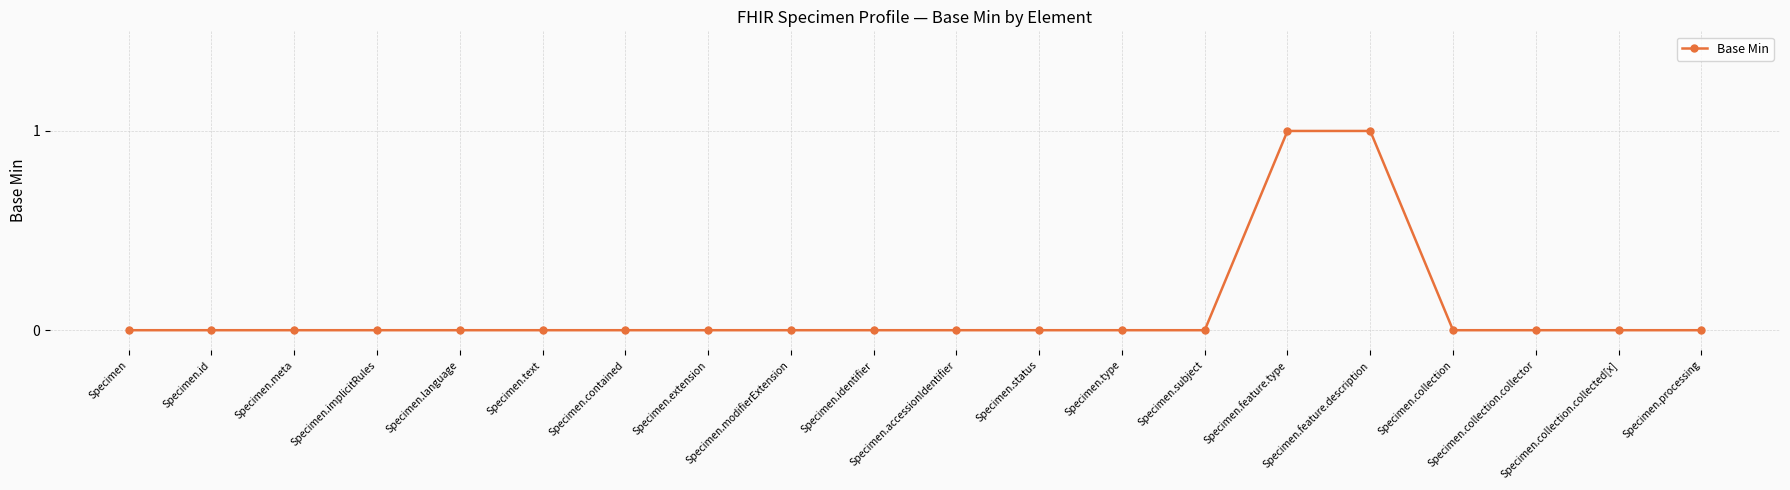

Is this an area chart (filled region under the line)?

No